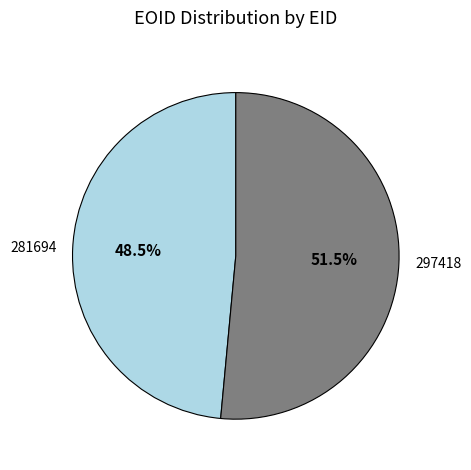

To the nearest percent, what is the difference between the largest and smallest slice percentages?

3%